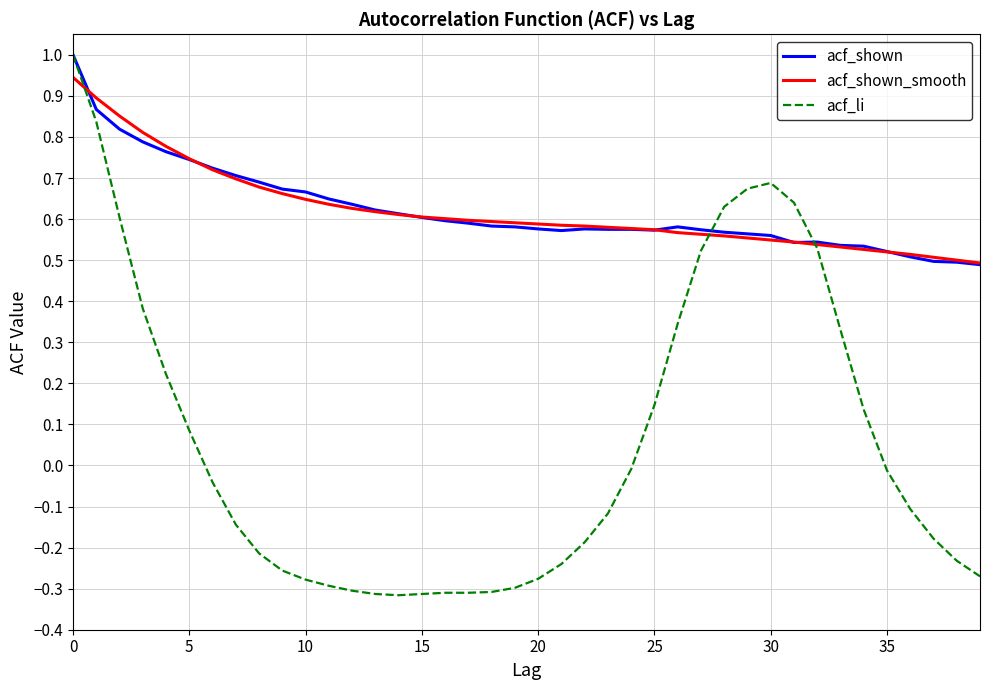

What is the maximum value shown in the chart?

1.0